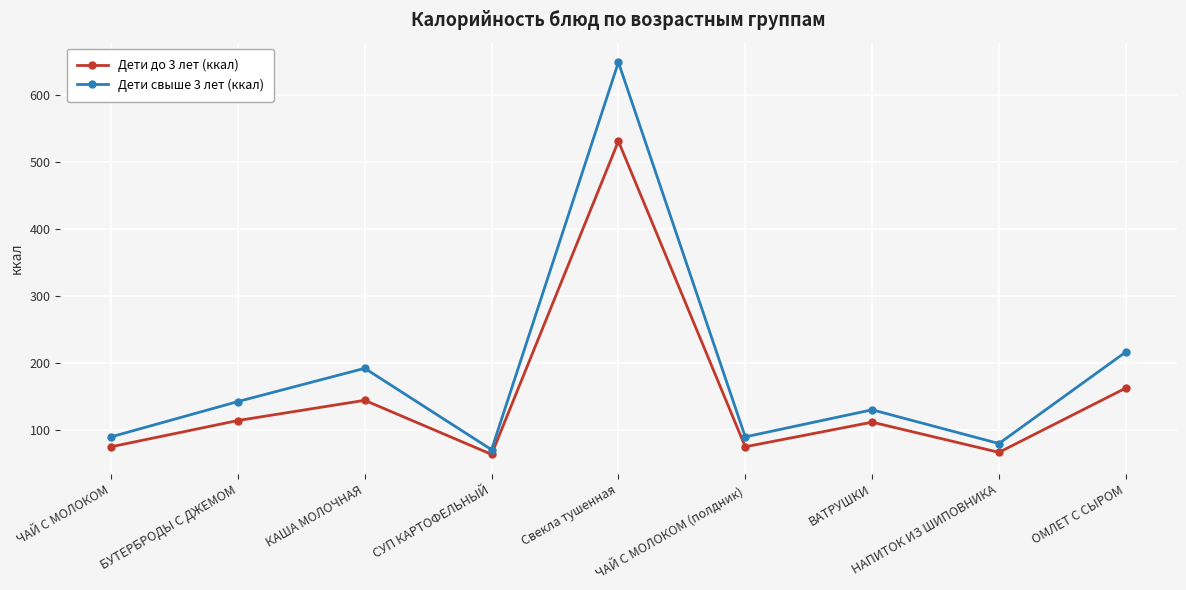

At which label does Дети свыше 3 лет (ккал) first exceed 129?

БУТЕРБРОДЫ С ДЖЕМОМ